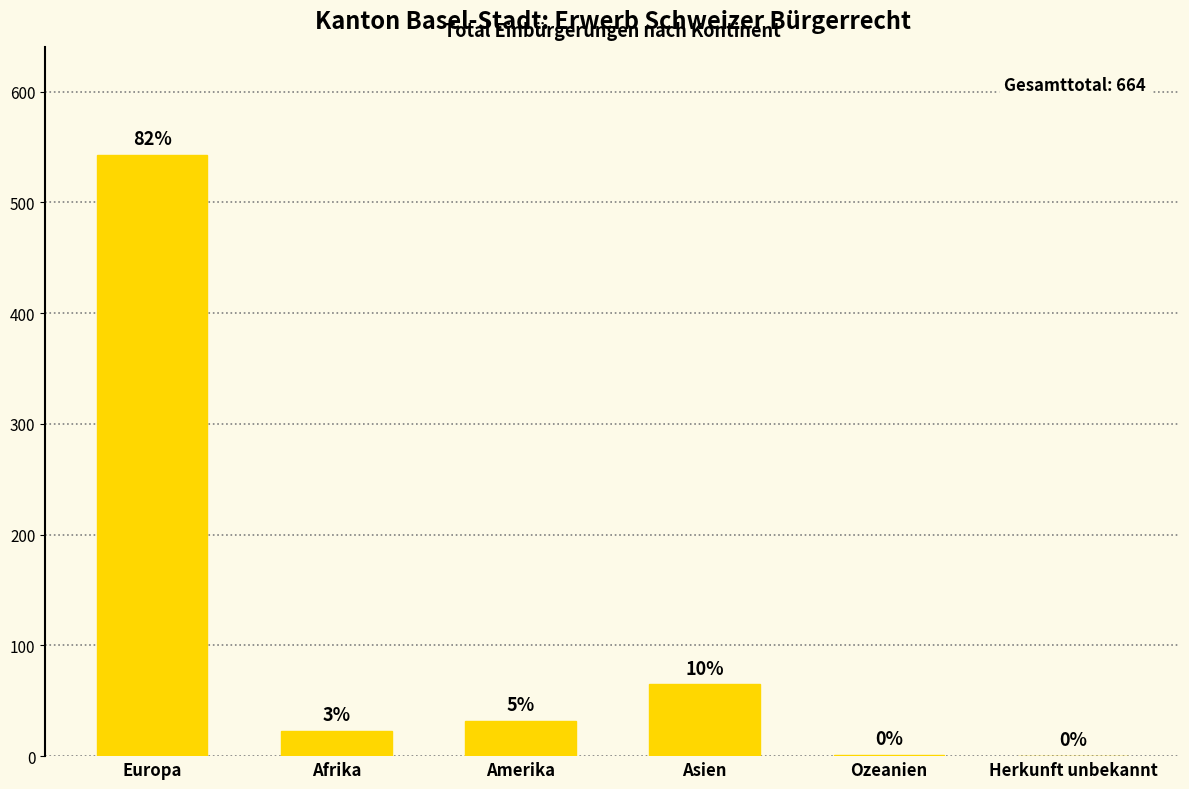

Are the bars horizontal?

No